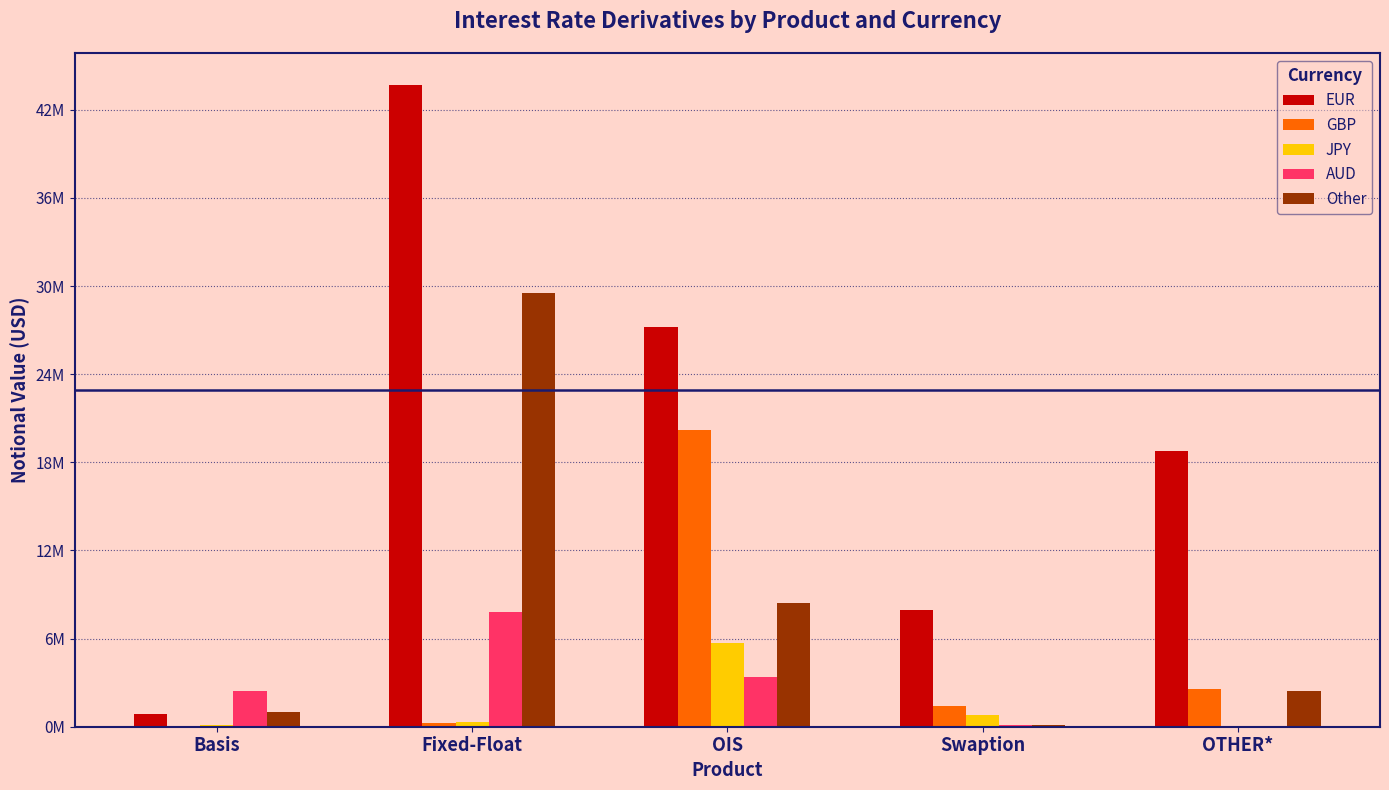

What are all the series names shown in the legend?

EUR, GBP, JPY, AUD, Other